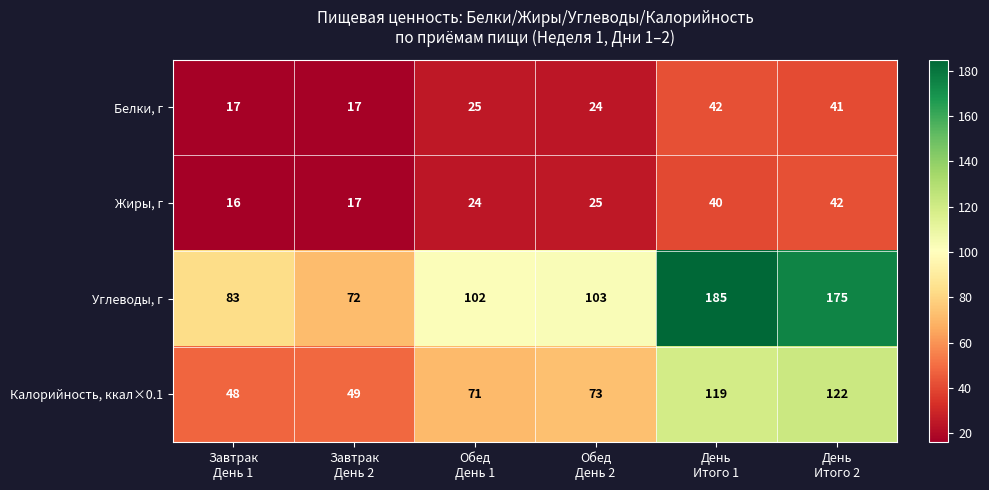

What is the minimum value for Жиры, г?

16